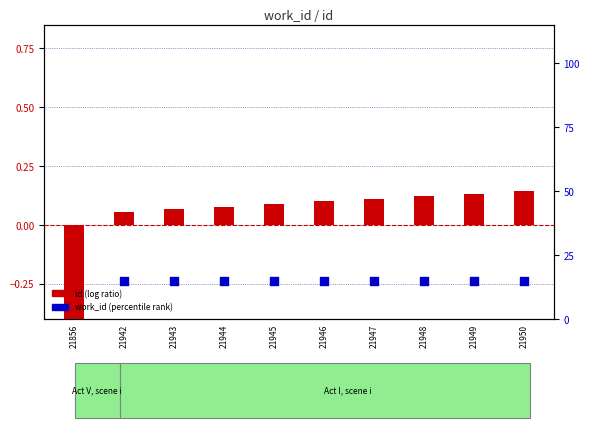

At how many categories does at least one series exceed 11?

9